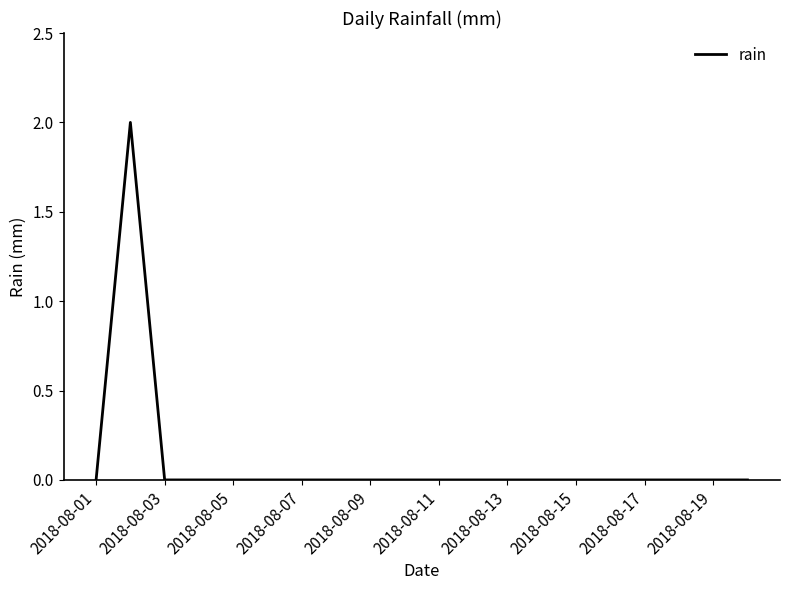

How many lines are shown in the chart?

1